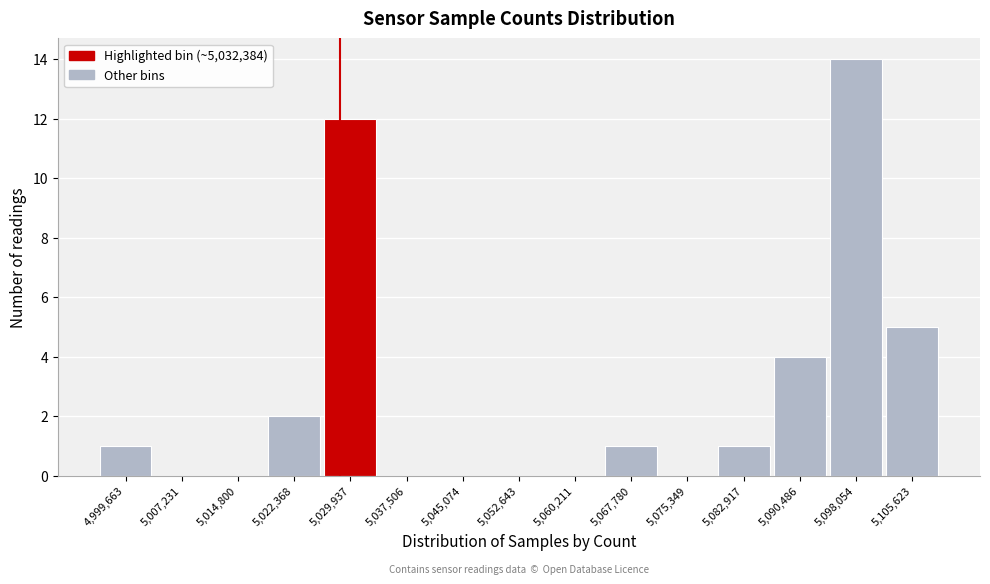

Reading left to right, list all the values displayed in this chart.

4,999,663=1	5,007,231=0	5,014,800=0	5,022,368=2	5,029,937=12	5,037,506=0	5,045,074=0	5,052,643=0	5,060,211=0	5,067,780=1	5,075,349=0	5,082,917=1	5,090,486=4	5,098,054=14	5,105,623=5